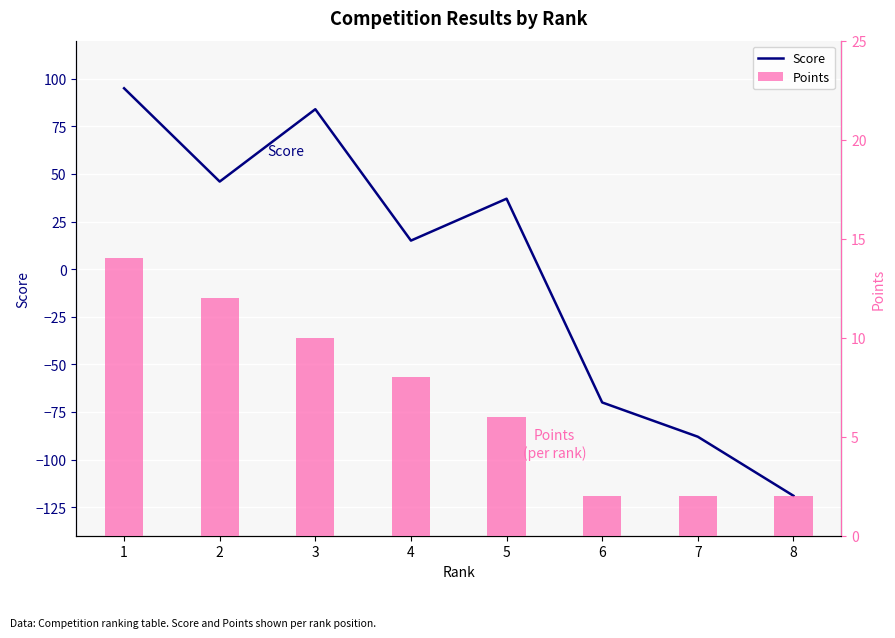

What is the highest value of the Points series?

14